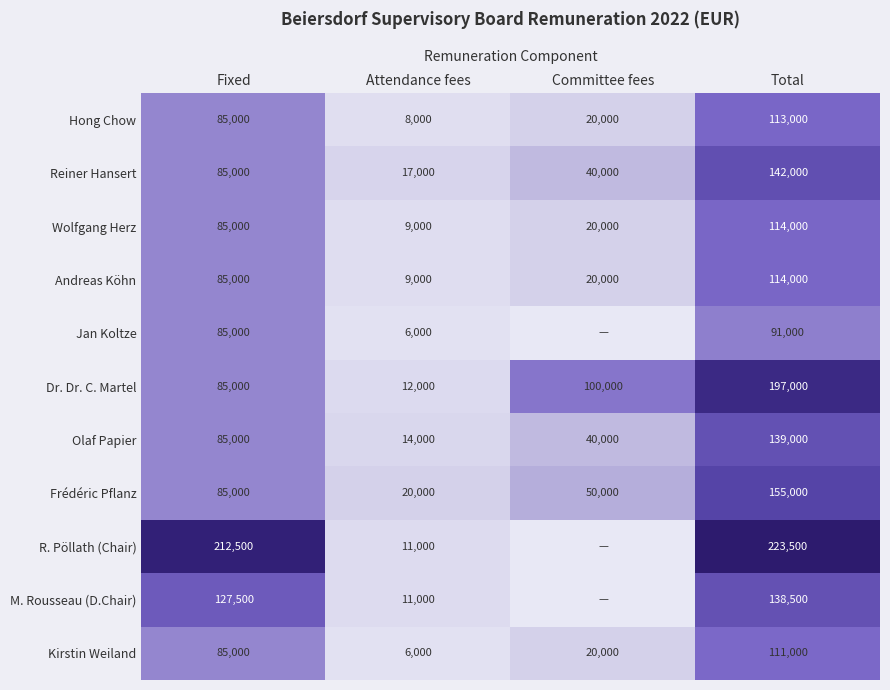

Count the number of categories in the chart.

4